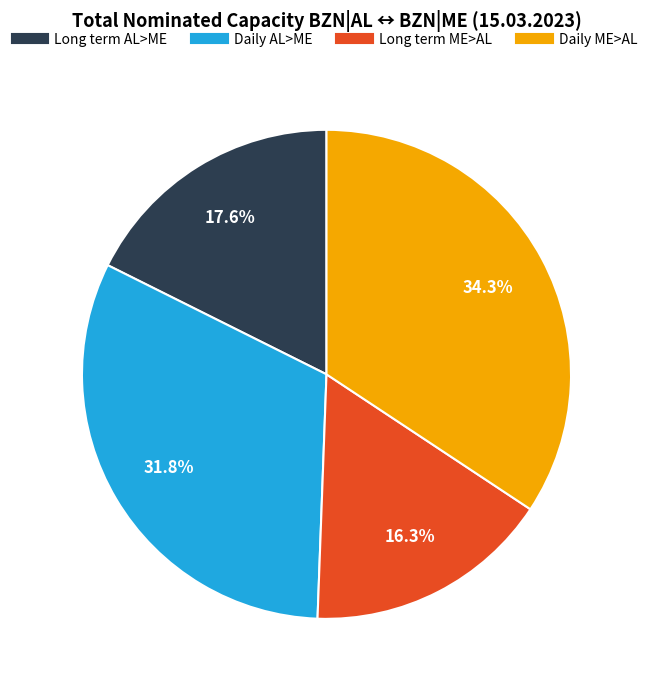

Is there any slice that represents more than half of the pie?

No